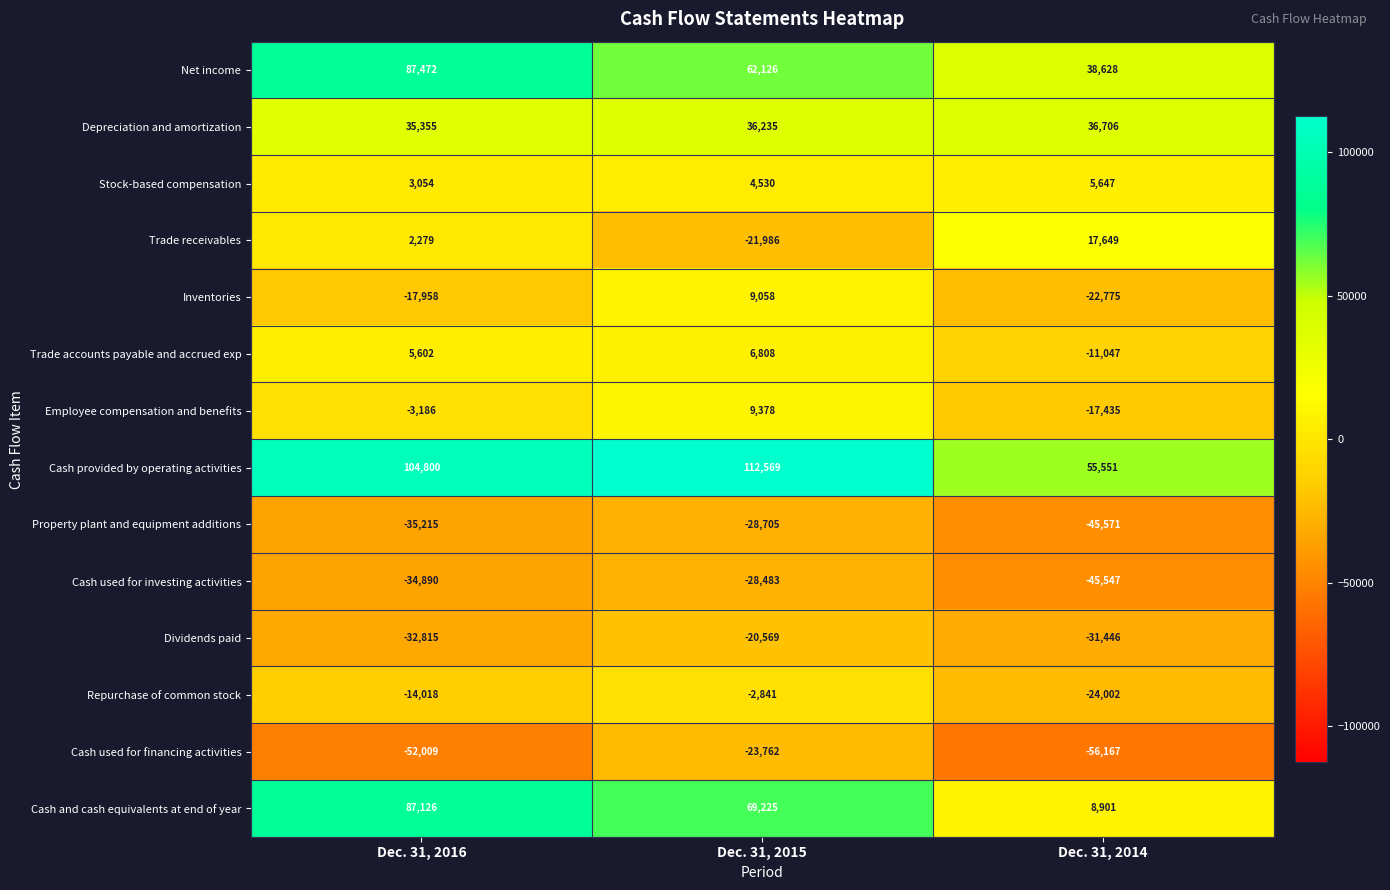

What is the difference between the maximum and minimum values in the Trade accounts payable and accrued exp series?

17855